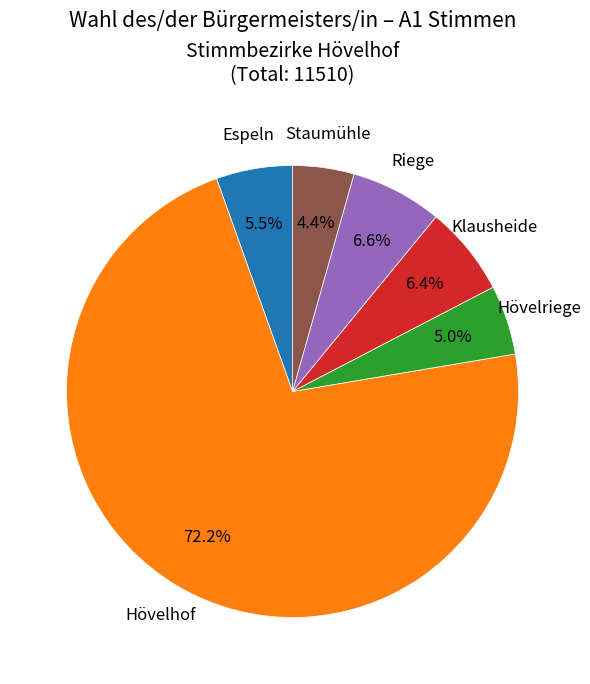

Approximately how many times larger is the value at Espeln compared to Hövelriege?

1.1